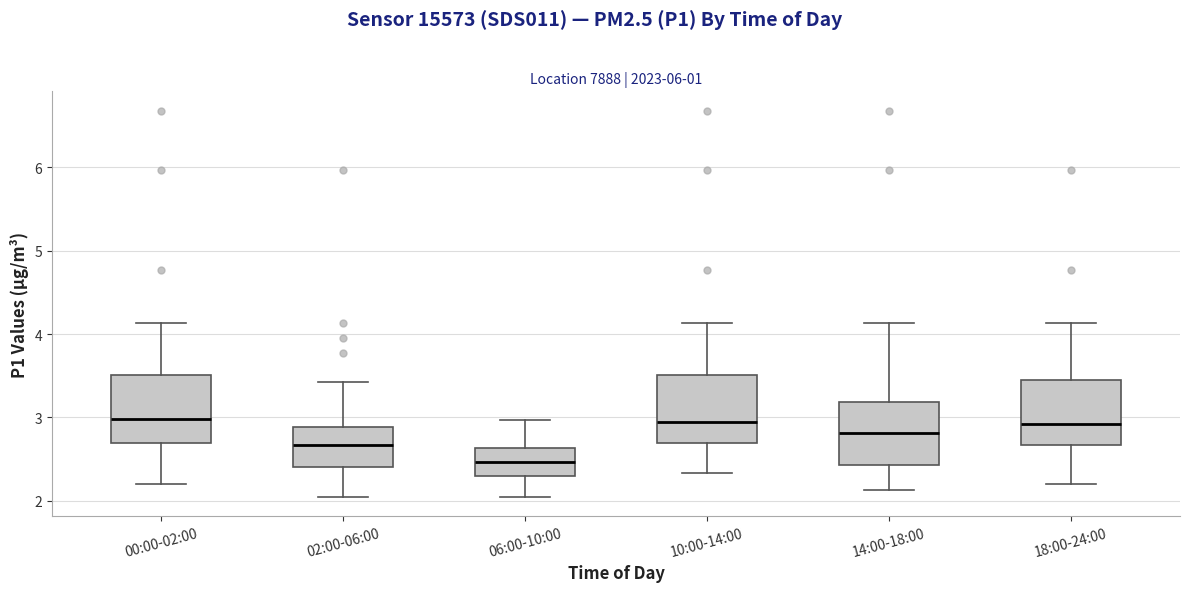

Where does the upper whisker of the box for 00:00-02:00 end on the y-axis? The values are not printed on the chart, so give them approximately, as read against the axis.

4.1